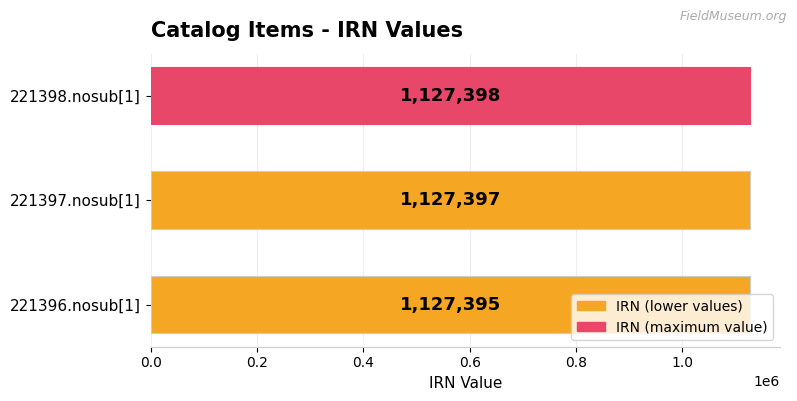

Count the values in the range 1127395 to 1127398.

3